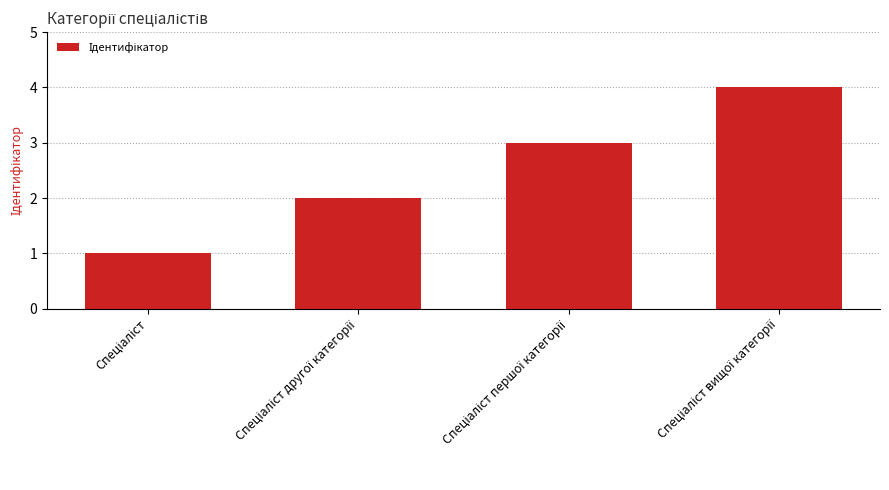

What is the greatest value displayed?

4